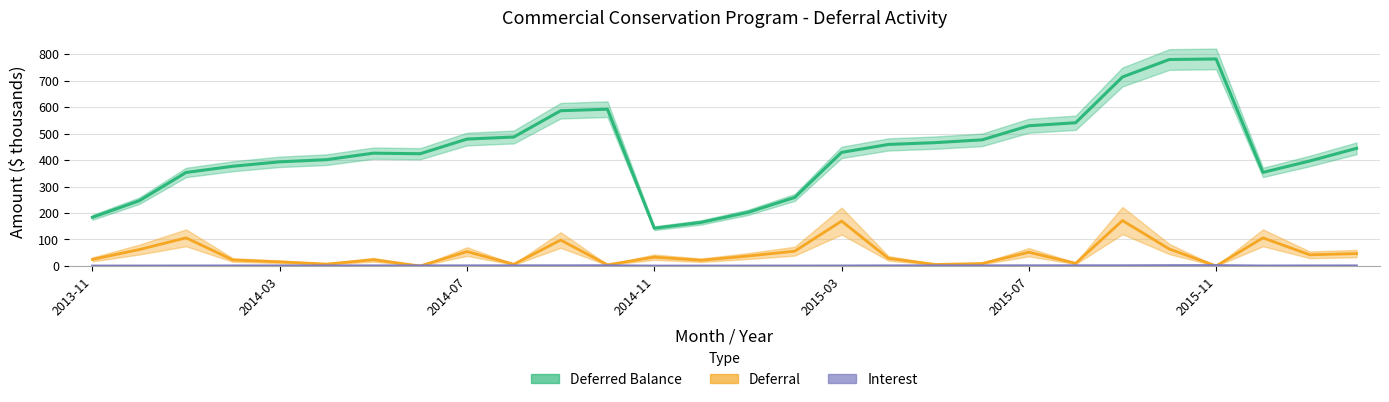

At which label is Deferred Balance closest to 462?

2015-04